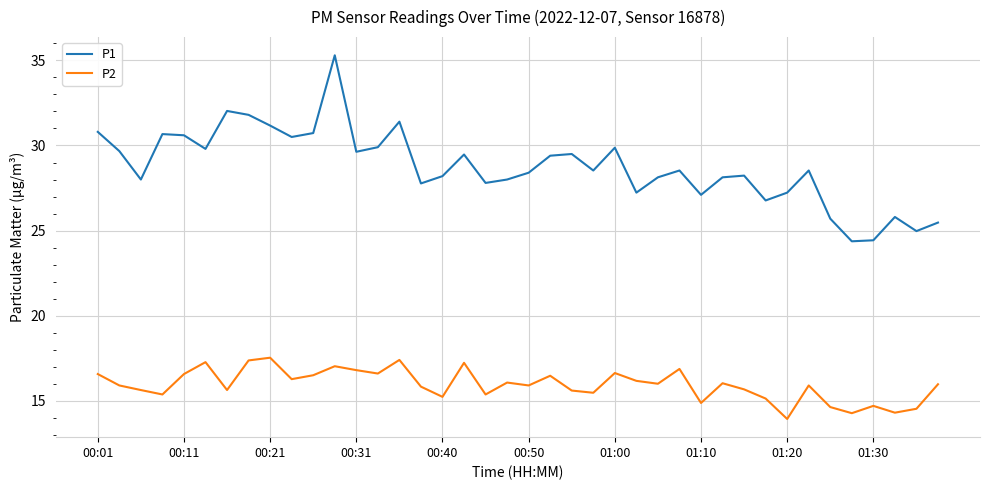

At how many categories does at least one series exceed 17?

40